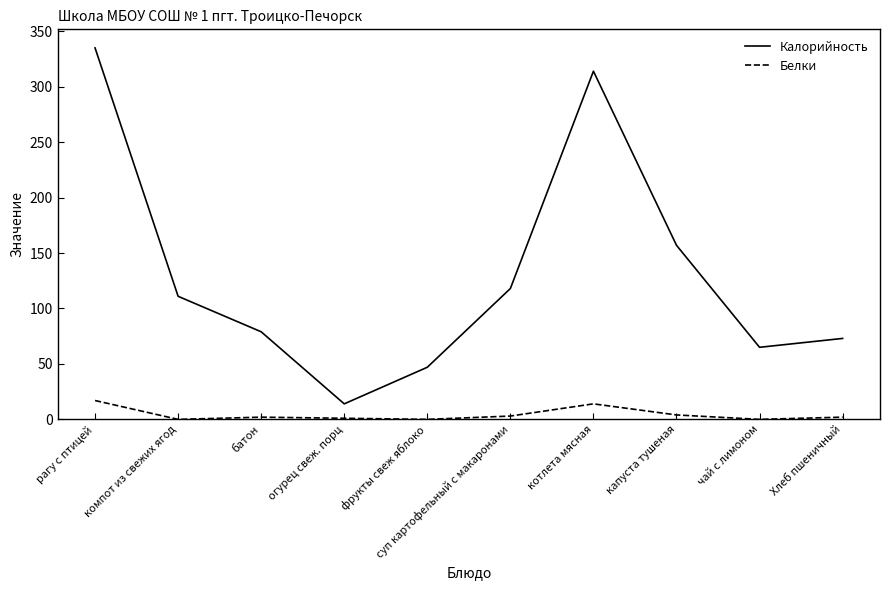

Rank the series by their average value, from highest to lowest.

Калорийность, Белки